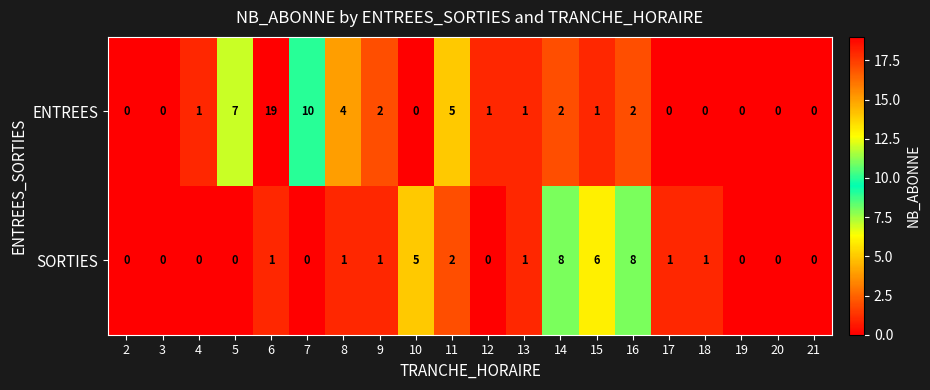

What is the maximum value shown in the chart?

19